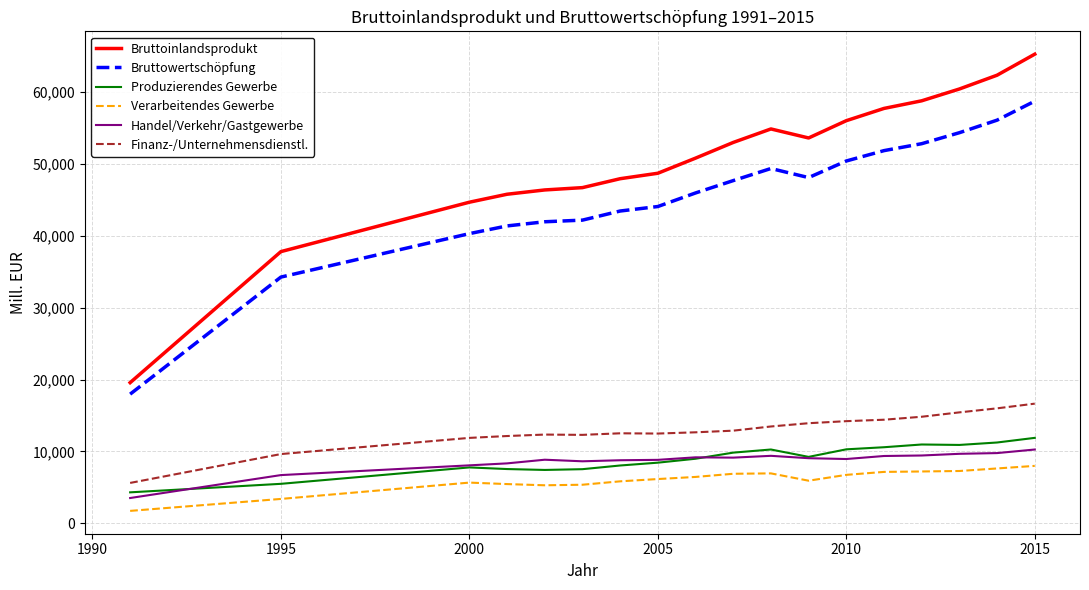

What is the average value of the Bruttoinlandsprodukt series?

50591.2